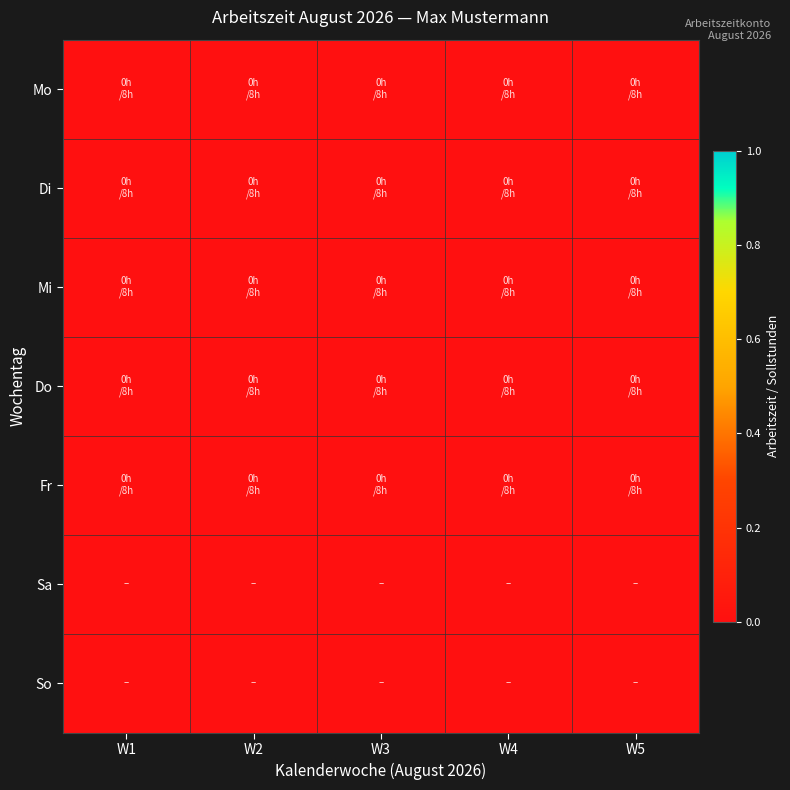

The value of Do at Sollstunden is 13. True or false?

False